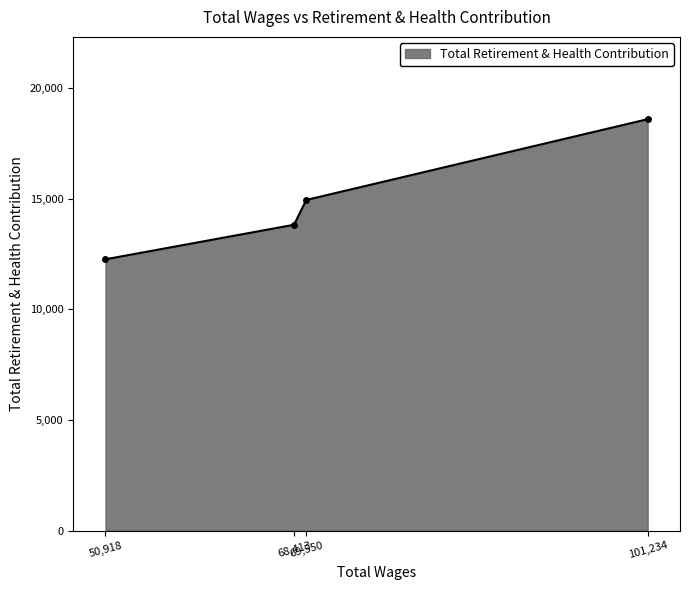

How many lines are shown in the chart?

1